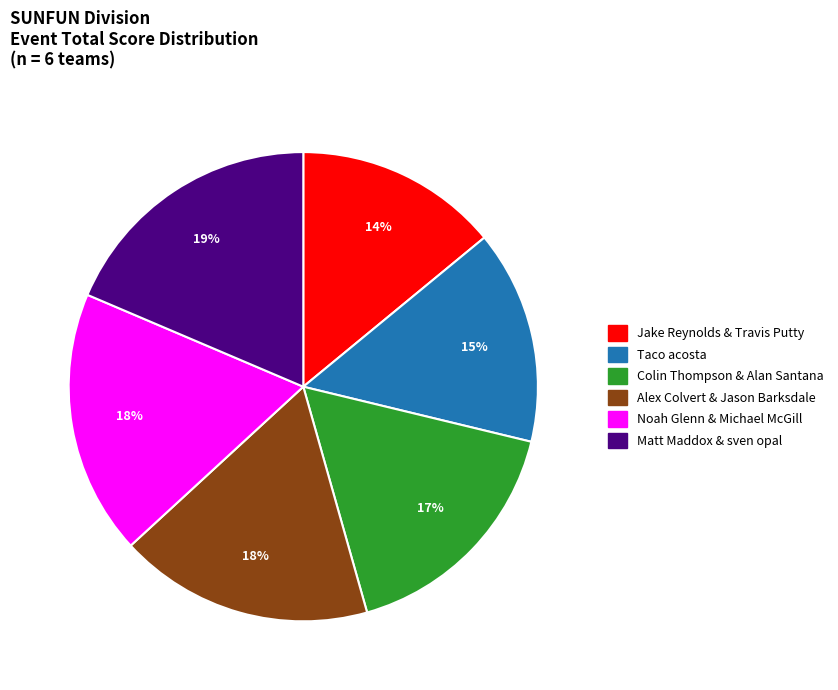

Which slice is the smallest?

Jake Reynolds & Travis Putty